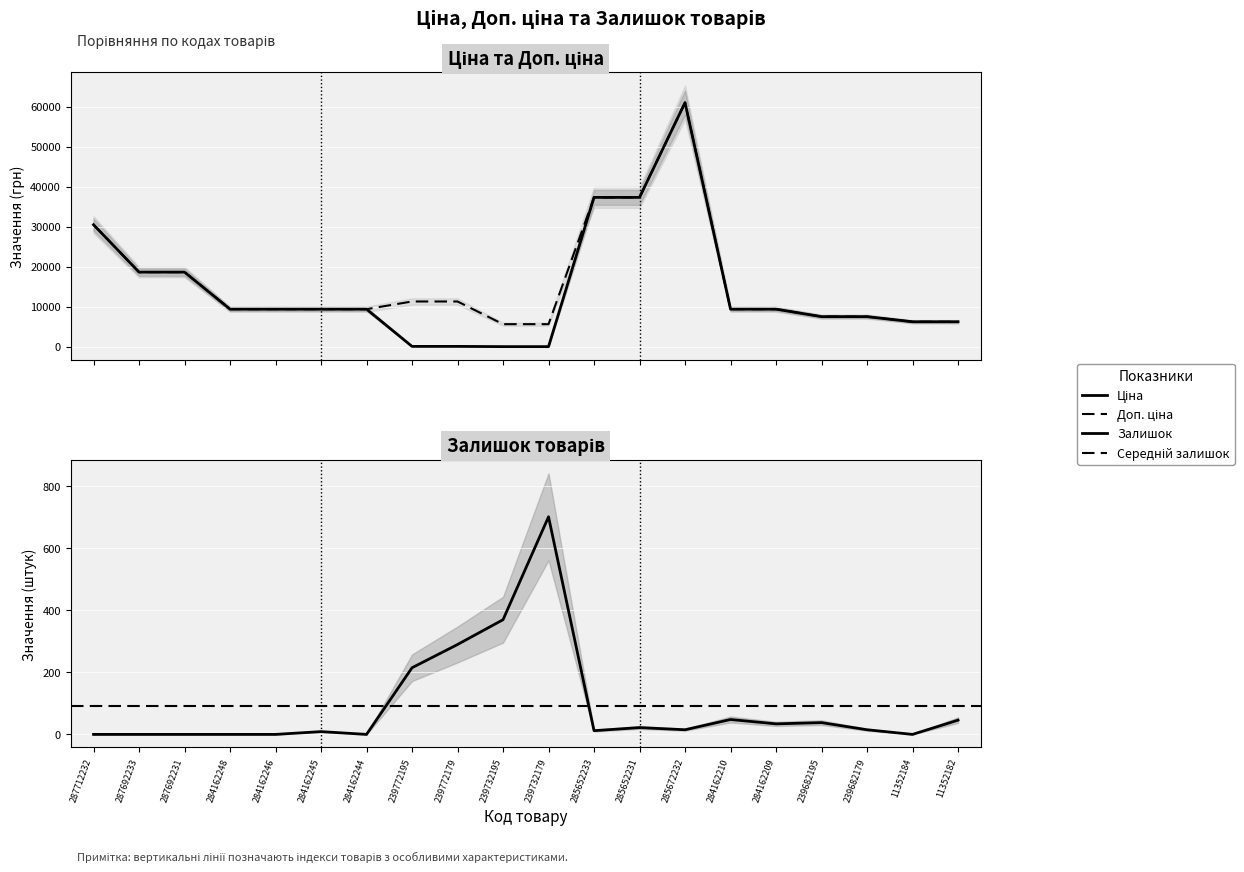

True or false: Доп. ціна and Ціна intersect in this chart.

False